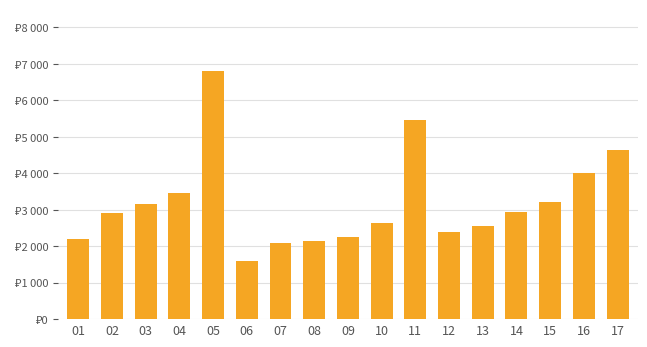

Is it true that the value at 16 is 4000?

True